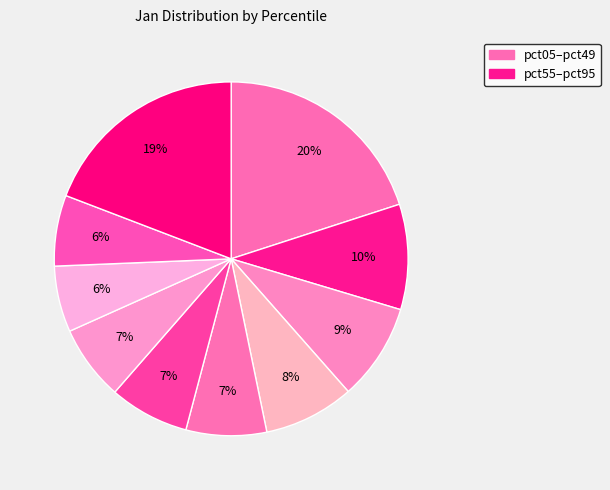

Is there a majority slice in this chart?

No